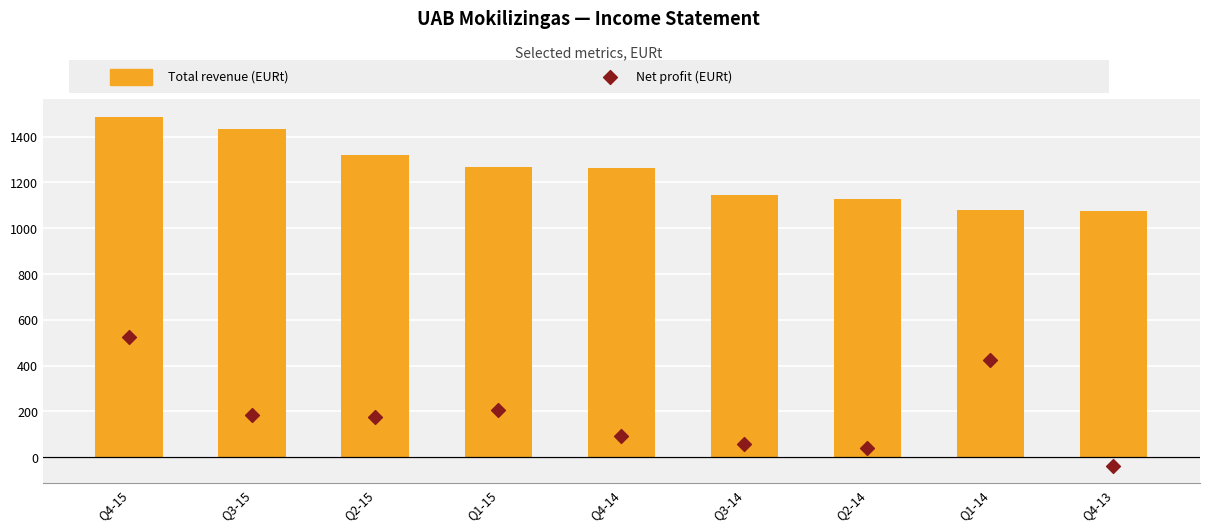

What is the total value across all series at Q4-15?

2010.5